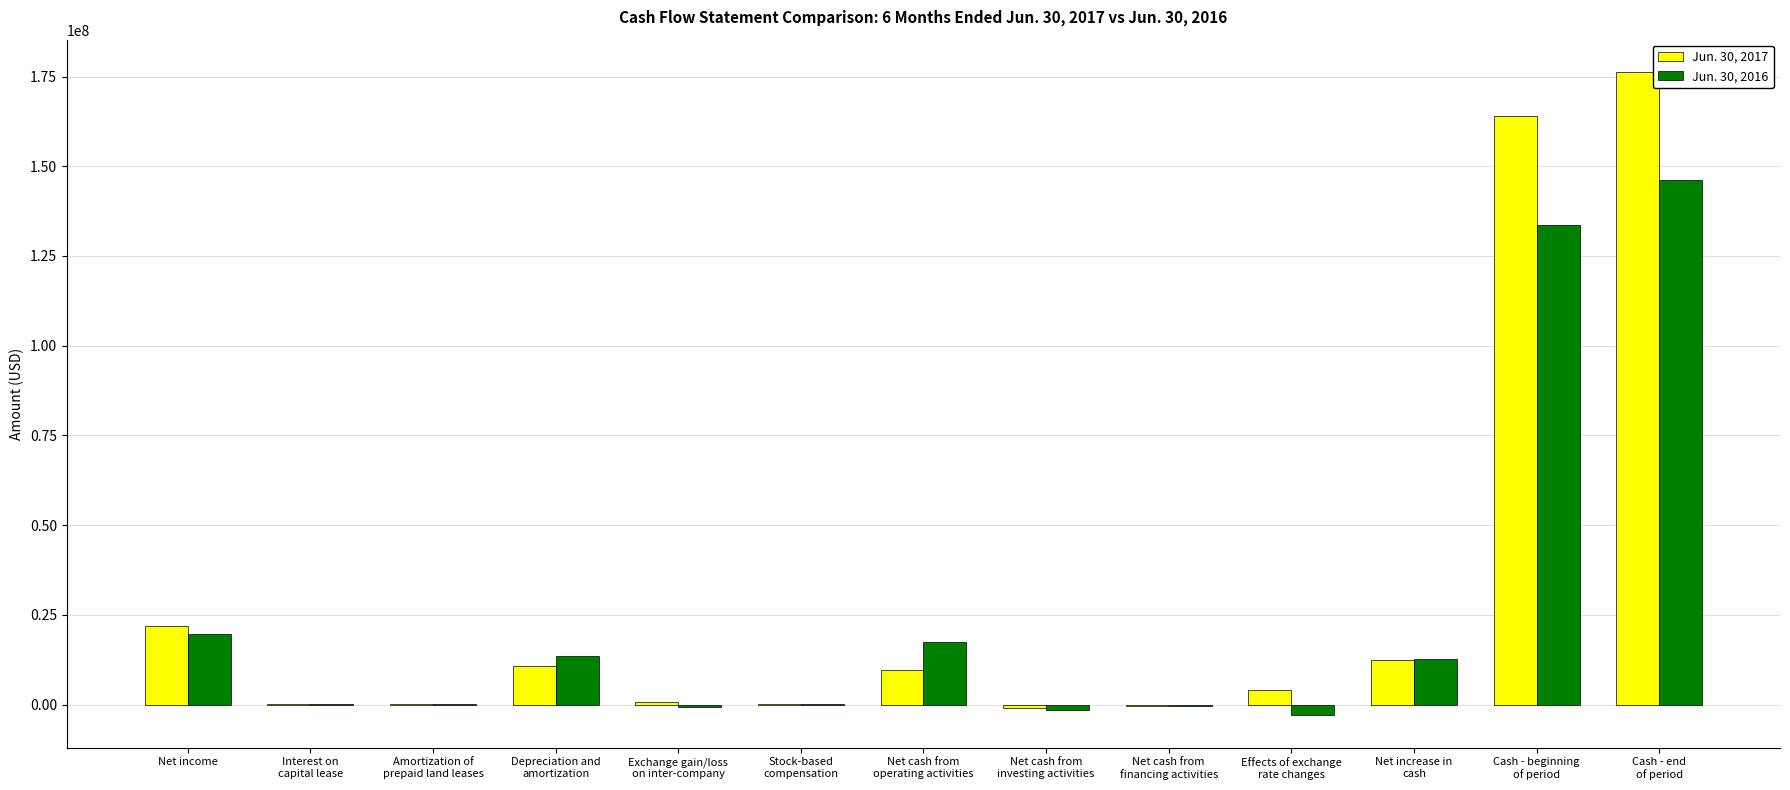

Where is Jun. 30, 2016 nearest to the value 71622047?

Net income